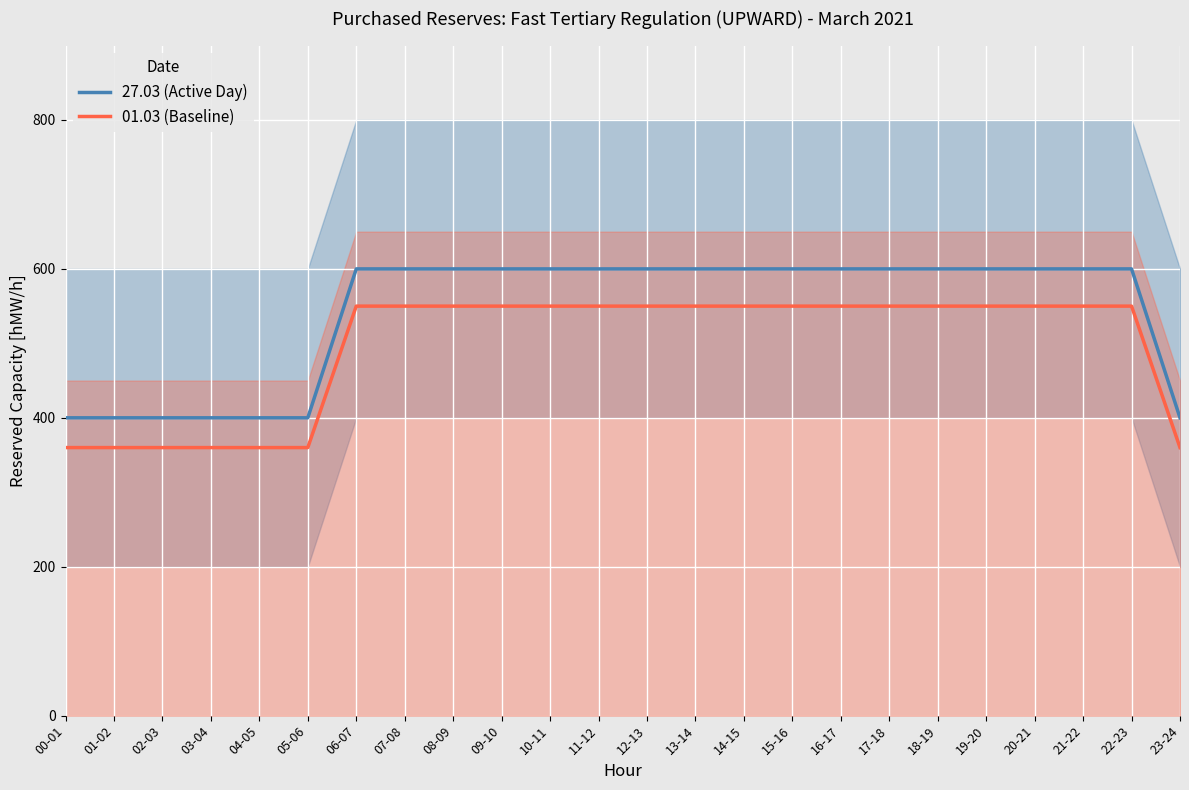

Is it true that 27.03 (Active Day) equals 941 at 14-15?

False